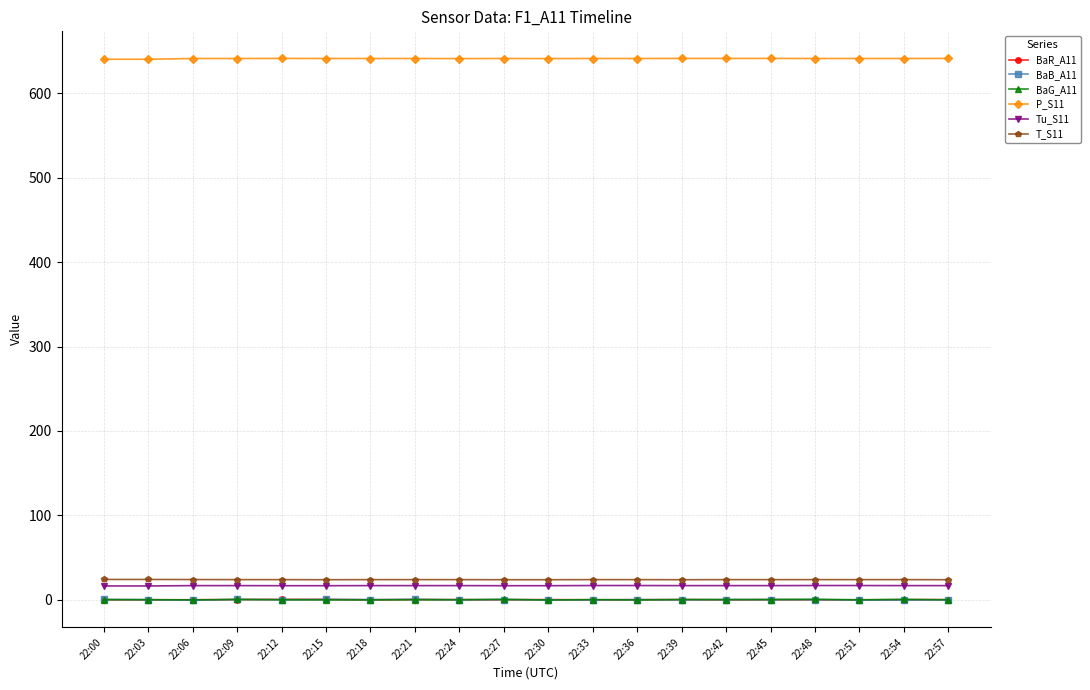

True or false: P_S11 and BaR_A11 cross at least once.

False